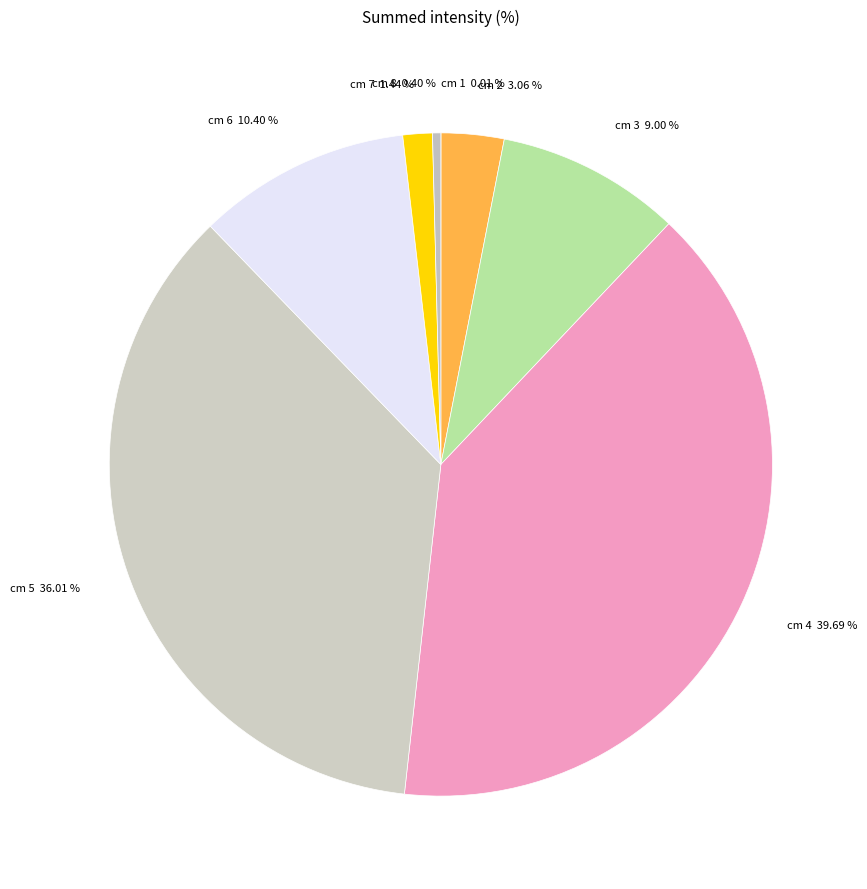

Between cm 6 and cm 5, which is larger?

cm 5